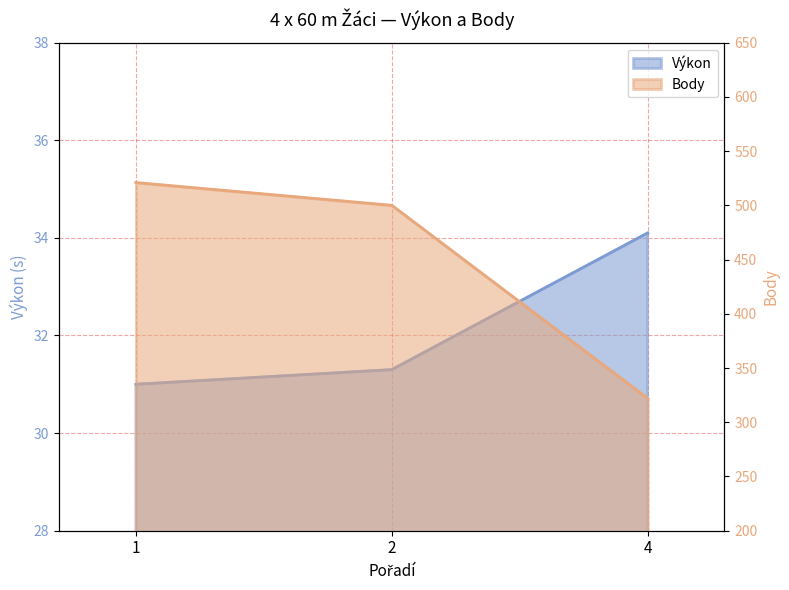

True or false: Výkon has a value of 7.2 at 1.

False